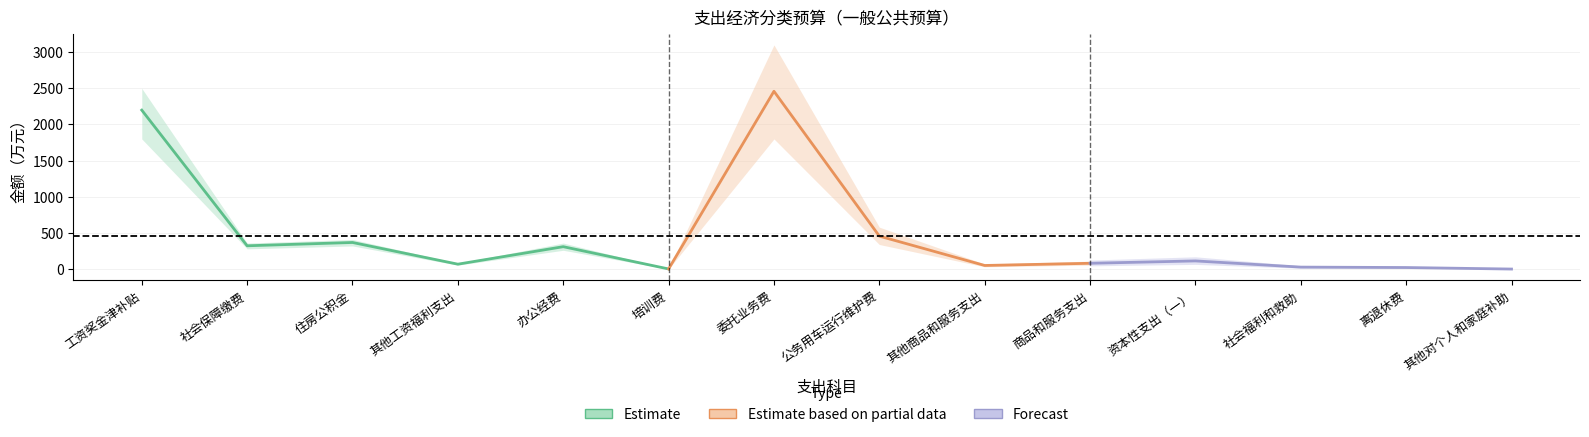

What is the sum of the Forecast values at 办公经费 and 其他对个人和家庭补助?

310.4